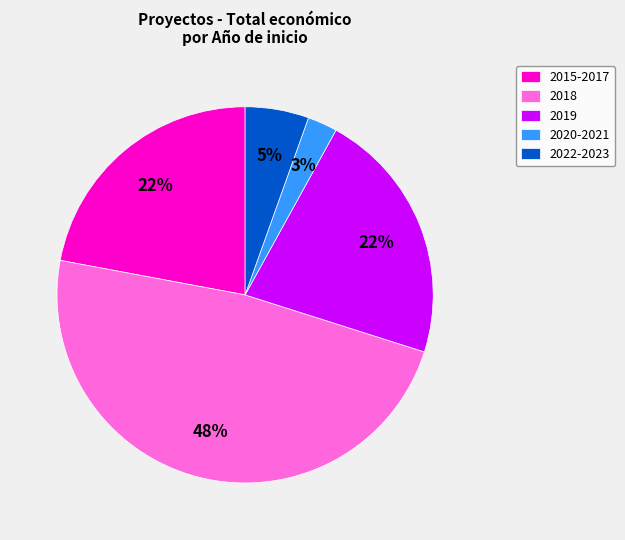

How many segments does this pie chart have?

5